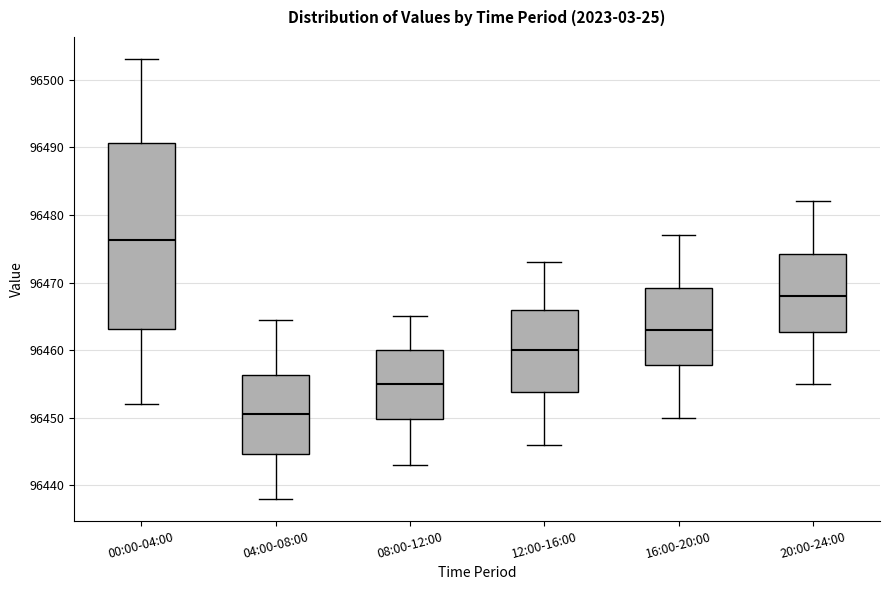

Reading left to right, read every box against the y-axis: the position of its median line, the range the box covers, and the ends of its whiskers. The values are not printed on the chart, so give them approximately, as read against the axis.

00:00-04:00: median 96476, box 96463 to 96491, whiskers 96452 to 96503
04:00-08:00: median 96451, box 96445 to 96456, whiskers 96438 to 96465
08:00-12:00: median 96455, box 96450 to 96460, whiskers 96443 to 96465
12:00-16:00: median 96460, box 96454 to 96466, whiskers 96446 to 96473
16:00-20:00: median 96463, box 96458 to 96469, whiskers 96450 to 96477
20:00-24:00: median 96468, box 96463 to 96474, whiskers 96455 to 96482